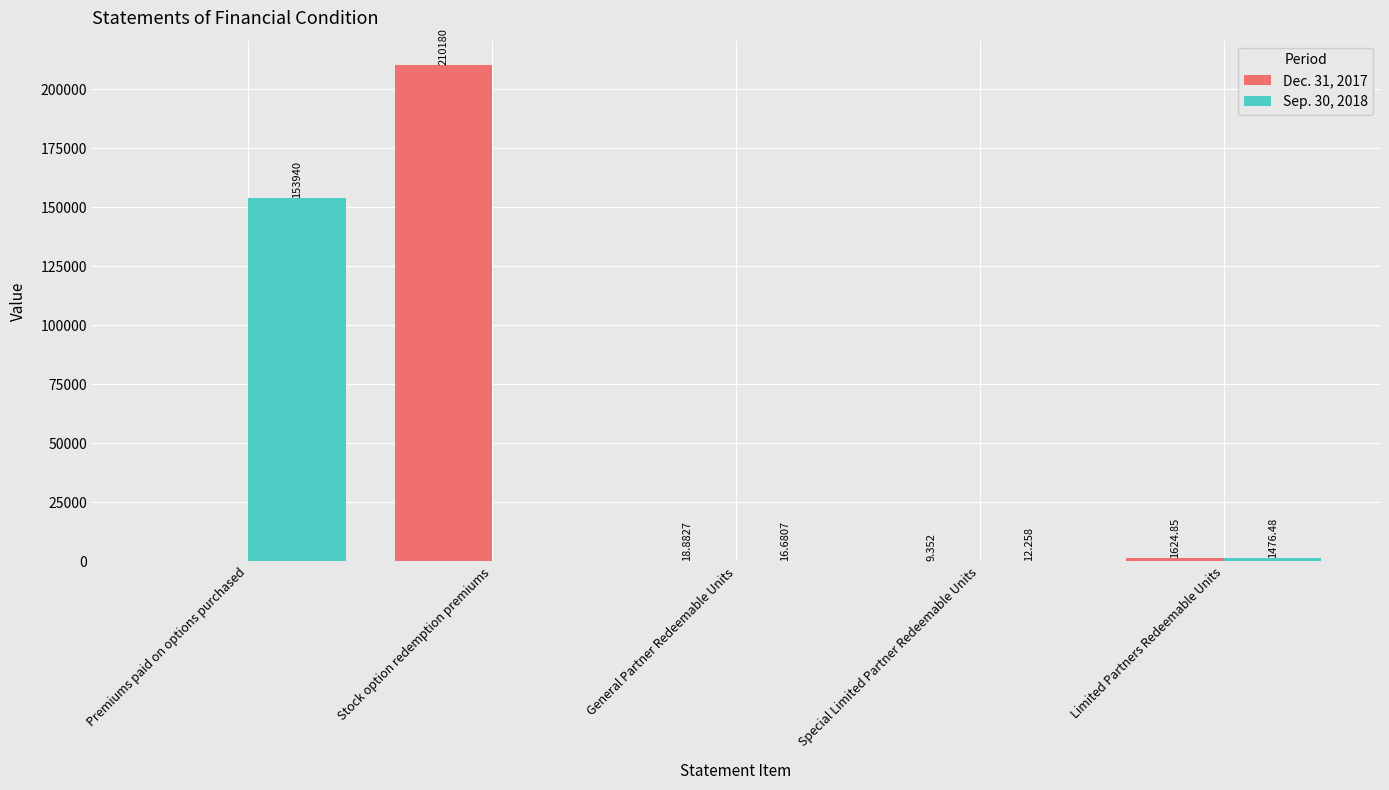

Where does the Dec. 31, 2017 series first go above 18?

Stock option redemption premiums